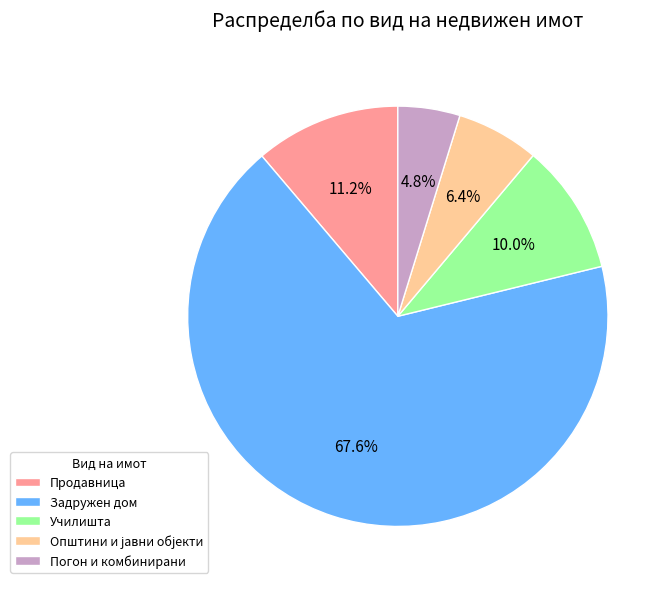

Approximately how many times larger is the value at Училишта compared to Продавница?

0.9